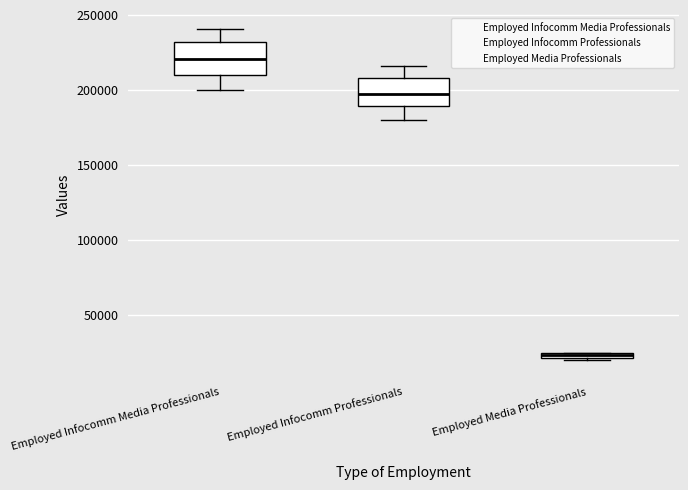

Where does the median line of the box for Employed Infocomm Professionals sit on the y-axis? The values are not printed on the chart, so give them approximately, as read against the axis.

200000